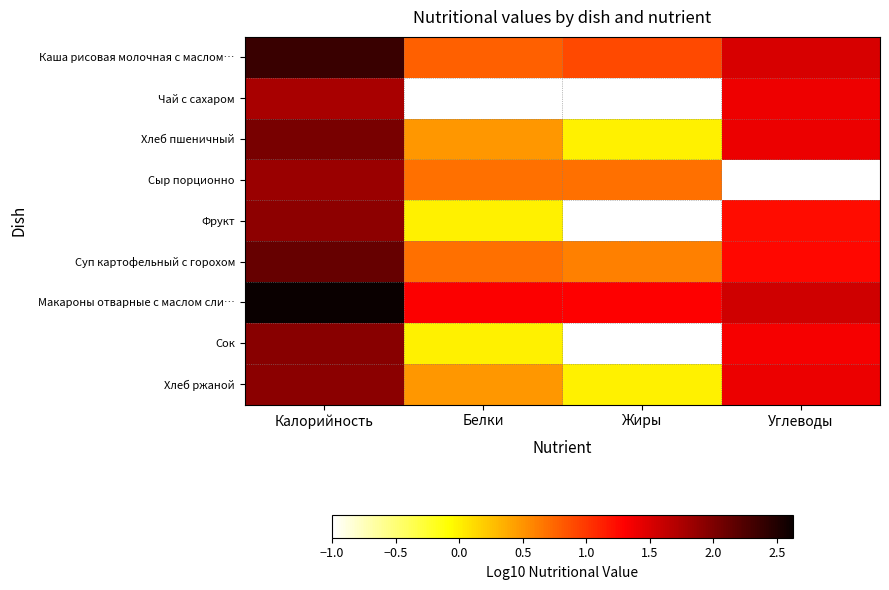

Between Жиры and Углеводы, which is larger?

Углеводы